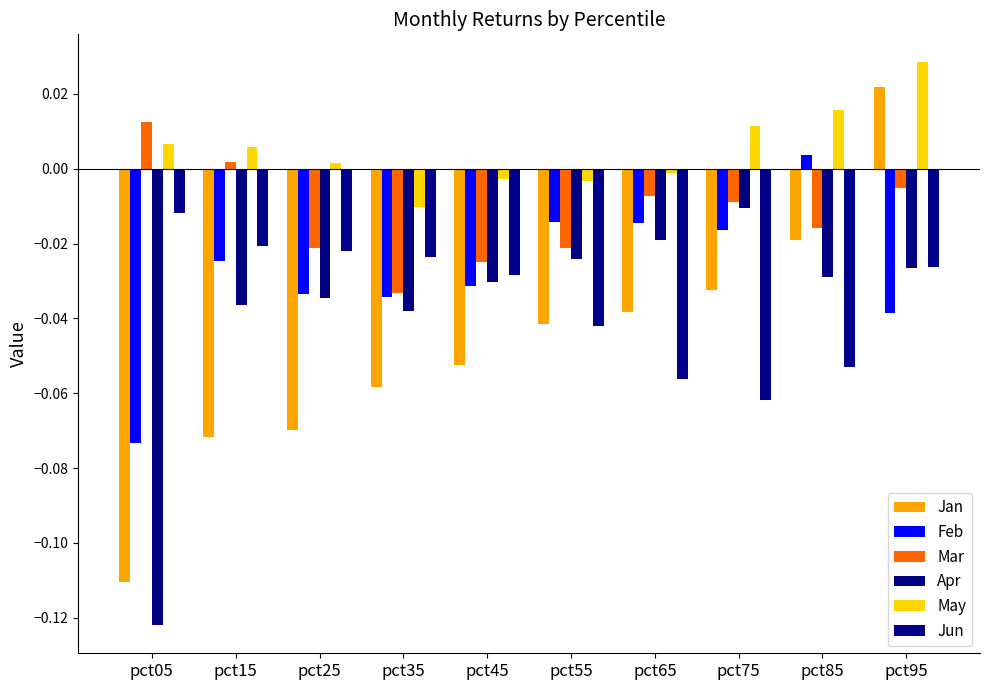

Which series has the largest total across all categories?

May